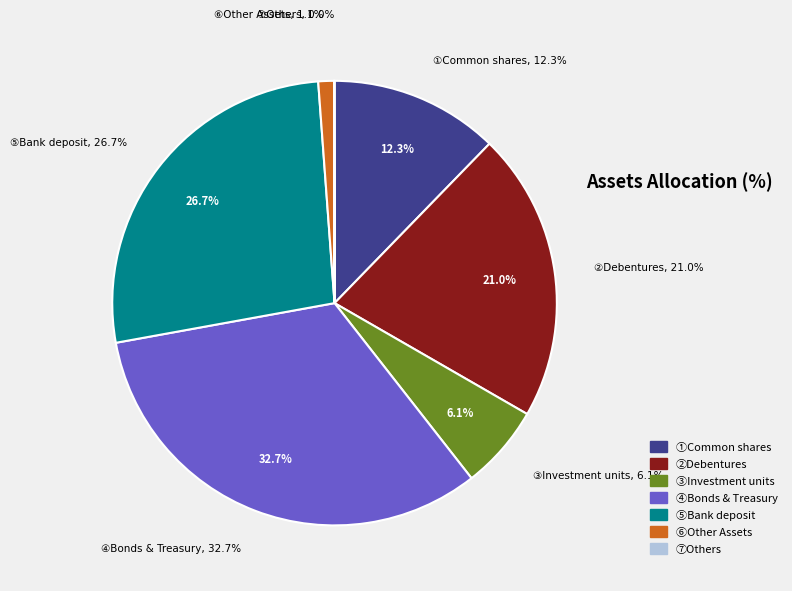

Rank the categories by value from lowest to highest.

Others, Other Assets, Investment units, Common shares, Debentures, Bank deposit, Bonds & Treasury